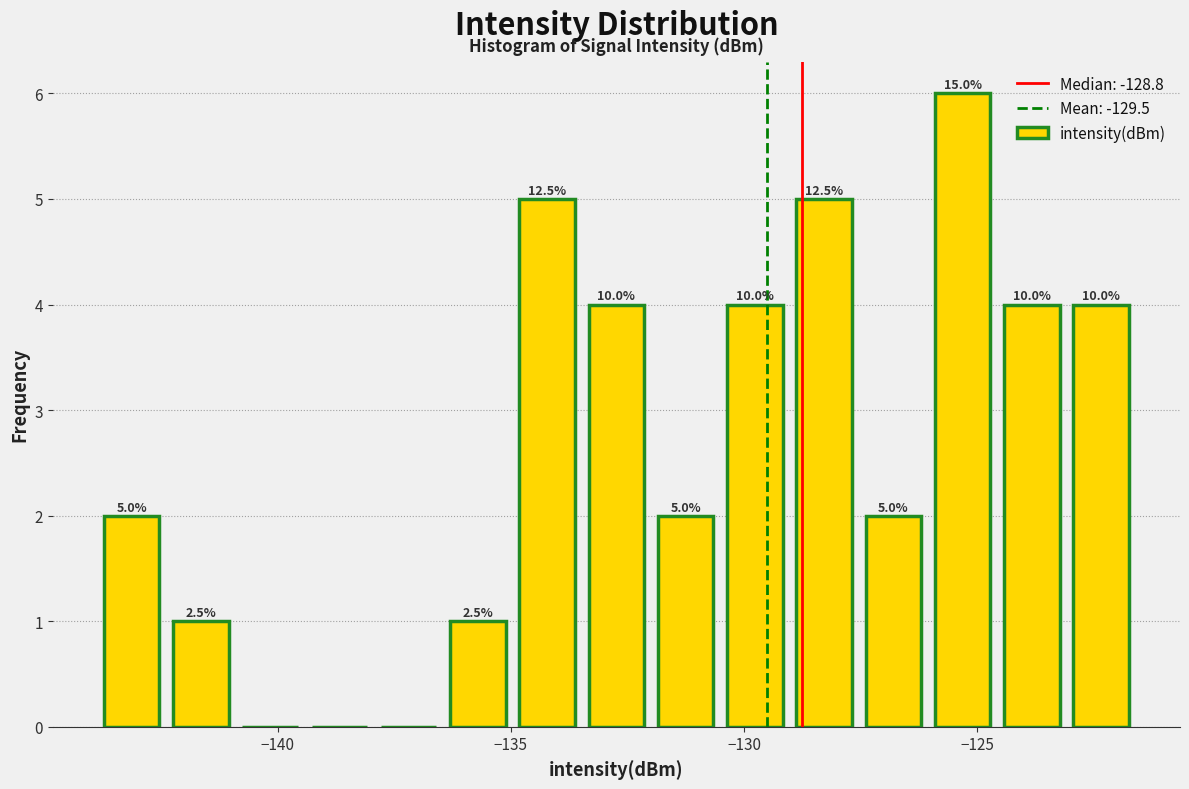

Read against the x-axis, roughly where is the centre of the tallest bar?

-125.5